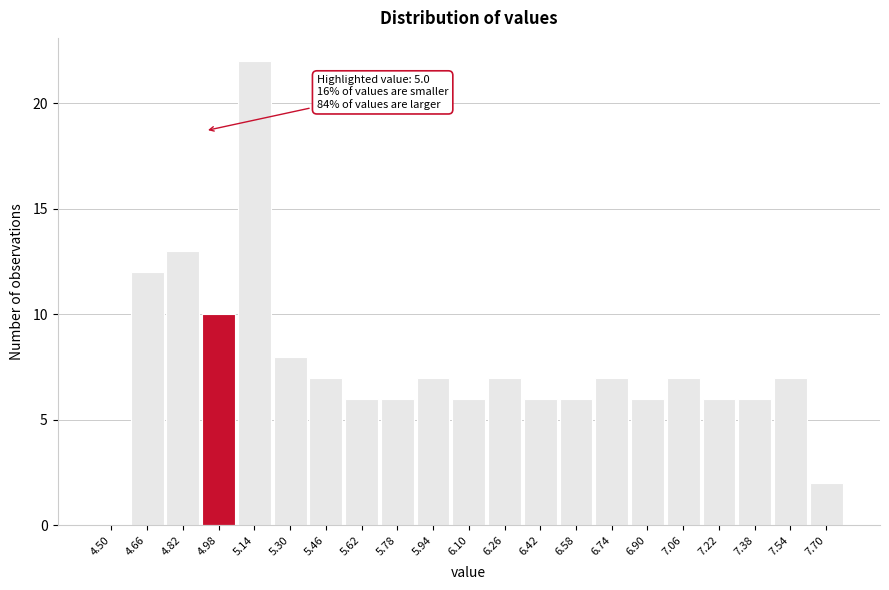

Reading left to right, extract all data points from this chart.

4.50=0	4.66=12	4.82=13	4.98=10	5.14=22	5.30=8	5.46=7	5.62=6	5.78=6	5.94=7	6.10=6	6.26=7	6.42=6	6.58=6	6.74=7	6.90=6	7.06=7	7.22=6	7.38=6	7.54=7	7.70=2